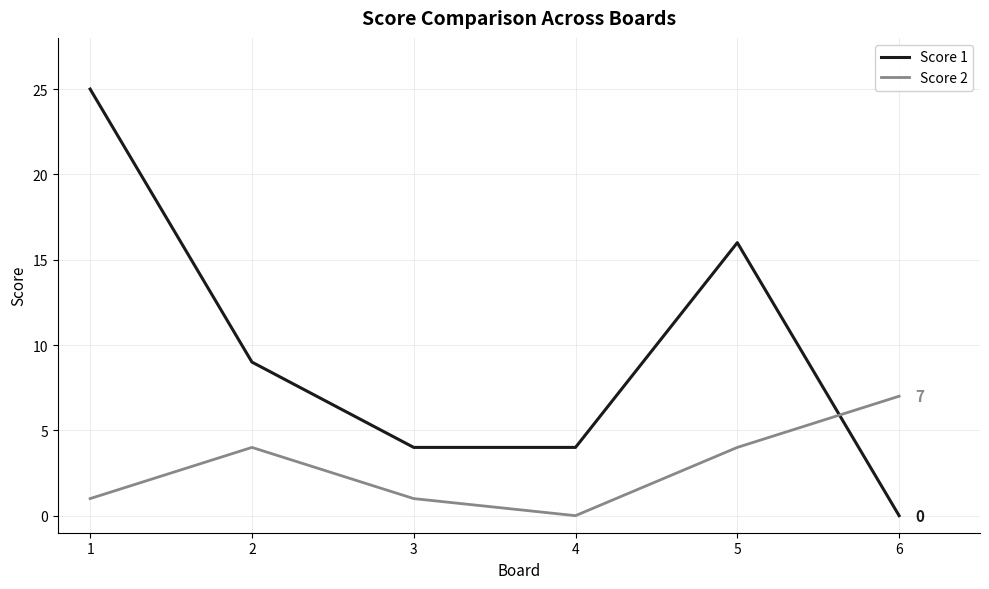

Reading left to right, what are all the values shown in this chart?

Score 1: 1=25	2=9	3=4	4=4	5=16	6=0
Score 2: 1=1	2=4	3=1	4=0	5=4	6=7